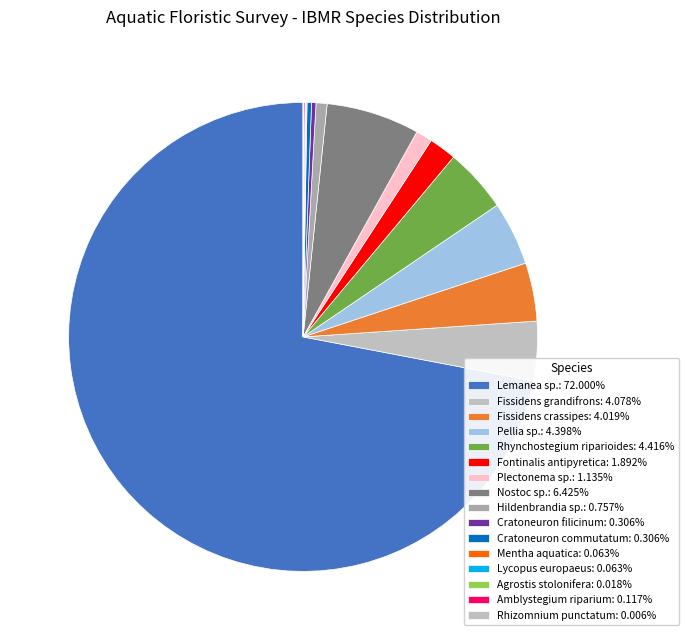

True or false: Plectonema sp. accounts for 1% of the total.

True